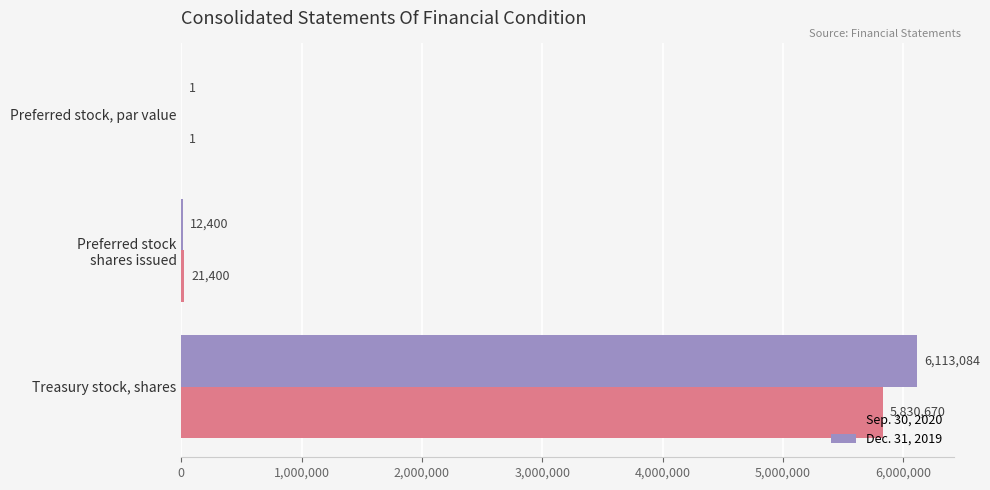

The value of Dec. 31, 2019 at Treasury stock, shares is 9587013. True or false?

False